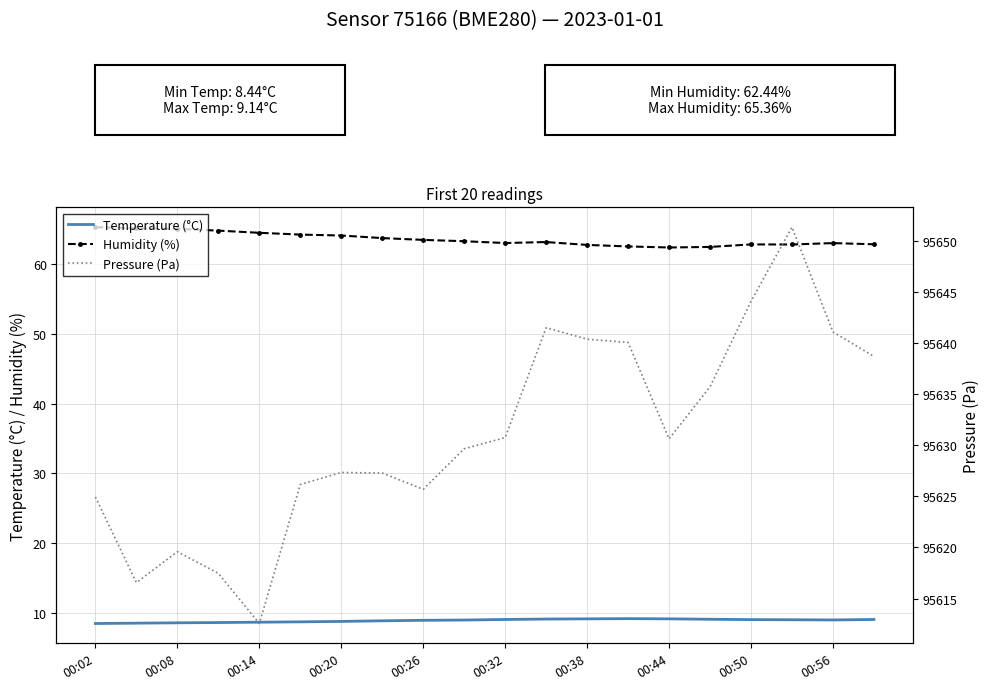

The value of Temperature (°C) at 00:26 is 3.6. True or false?

False